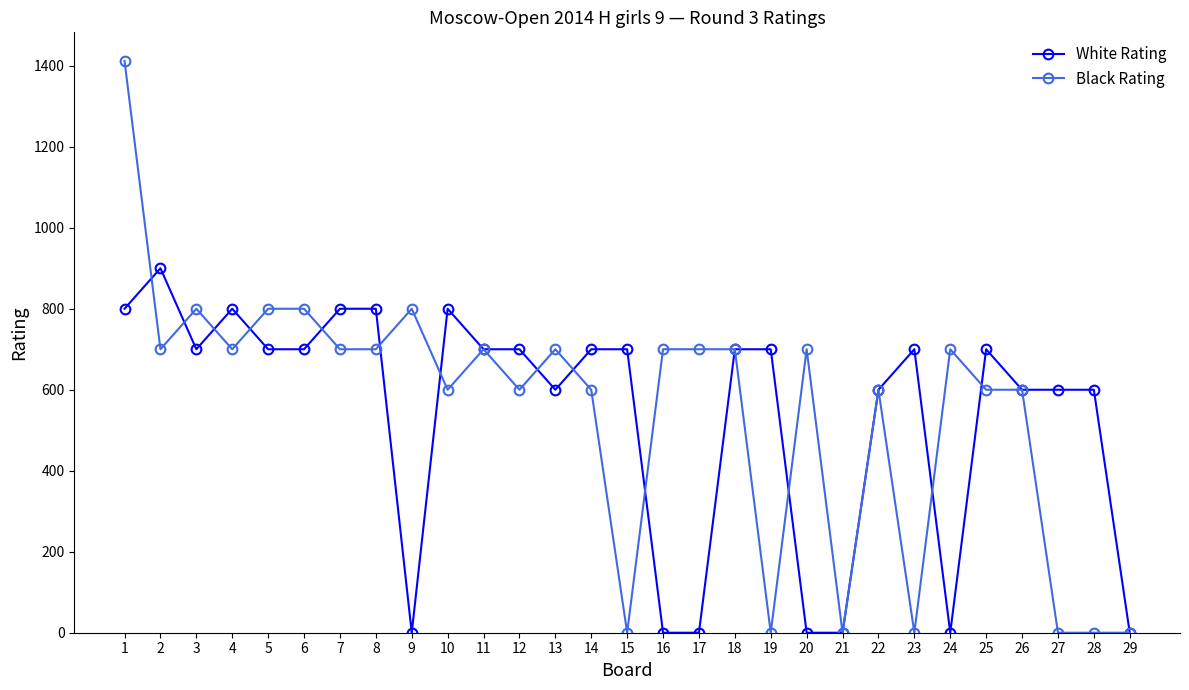

Which series changed the most between 9 and 18?

White Rating